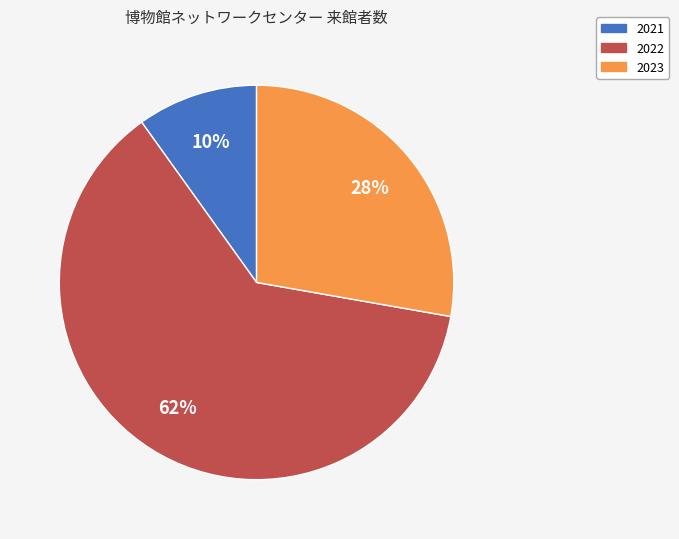

Count the number of slices in the pie.

3